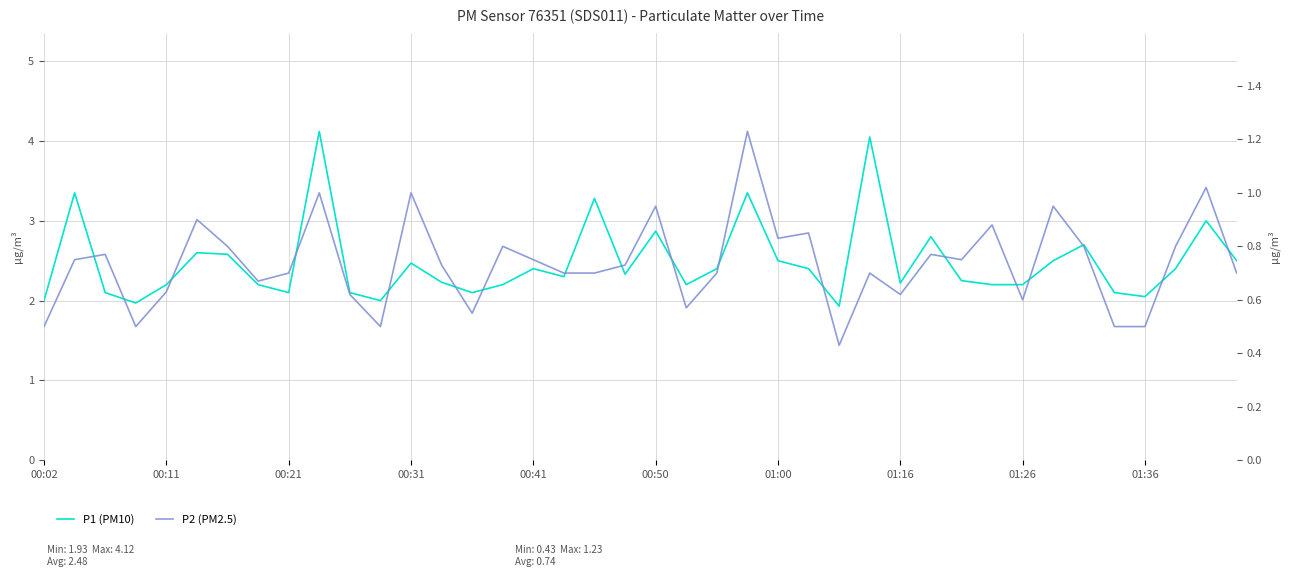

Rank the series at 30 from highest to lowest value.

P1 (PM10), P2 (PM2.5)